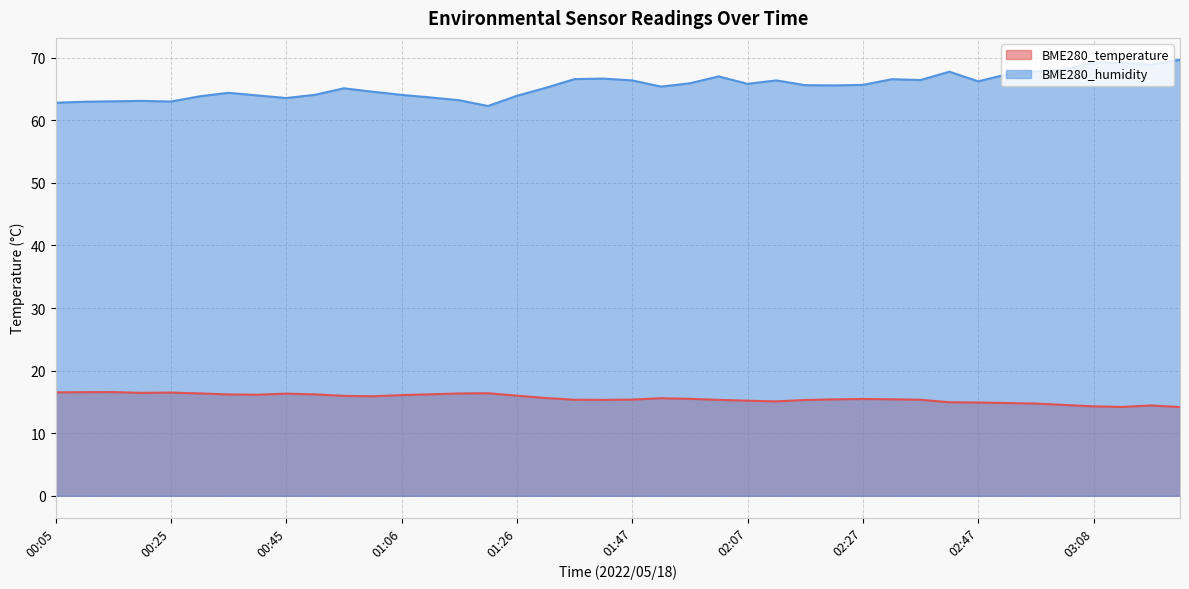

At which category is the sum across all series the highest?

03:28